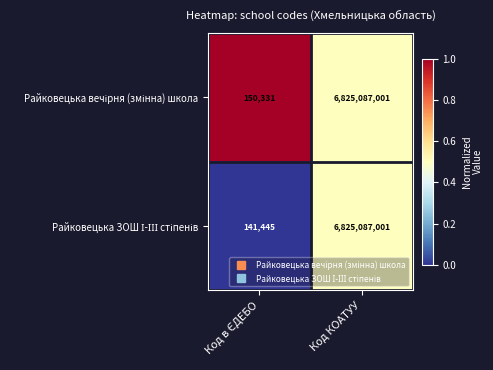

Which category has the highest value across all series?

Код КОАТУУ